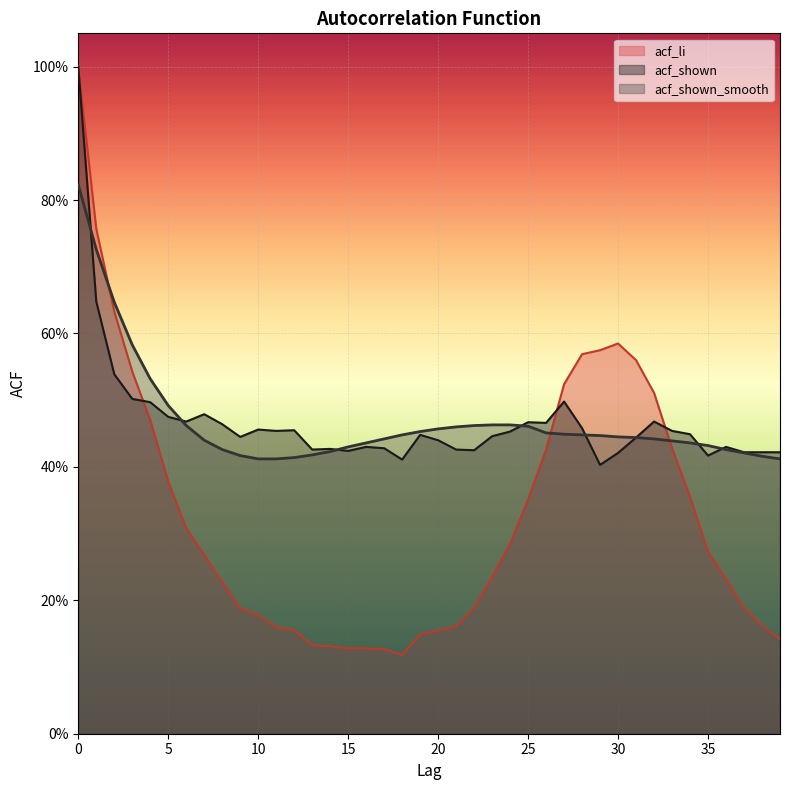

What is the difference between the highest and lowest values at 36?

0.2